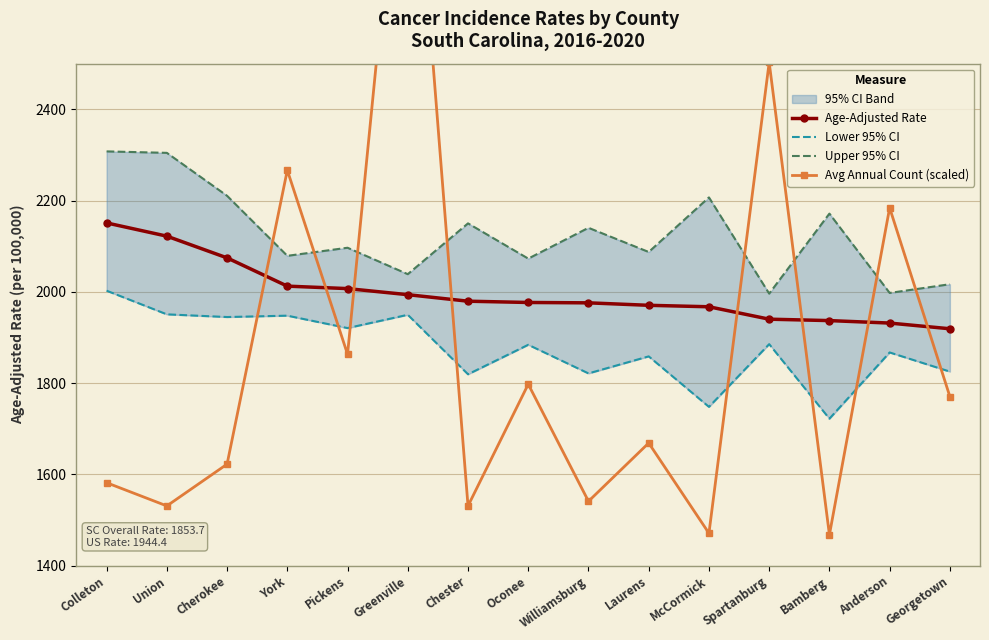

Reading left to right, transcribe all the data shown in this chart.

Age-Adjusted Rate: Colleton=2151.1	Union=2122.1	Cherokee=2074.5	York=2012.6	Pickens=2007.2	Greenville=1993.9	Chester=1979.6	Oconee=1976.8	Williamsburg=1976.0	Laurens=1970.6	McCormick=1967.4	Spartanburg=1940.2	Bamberg=1937.1	Anderson=1931.7	Georgetown=1919.2
Lower 95% CI: Colleton=2002.6	Union=1950.8	Cherokee=1944.9	York=1947.9	Pickens=1920.7	Greenville=1949.8	Chester=1819.5	Oconee=1884.1	Williamsburg=1821.4	Laurens=1858.7	McCormick=1748.1	Spartanburg=1885.5	Bamberg=1722.2	Anderson=1867.3	Georgetown=1825.3
Upper 95% CI: Colleton=2307.8	Union=2304.6	Cherokee=2210.5	York=2079.0	Pickens=2096.7	Greenville=2038.8	Chester=2150.1	Oconee=2072.9	Williamsburg=2140.4	Laurens=2087.4	McCormick=2207.0	Spartanburg=1996.2	Bamberg=2171.5	Anderson=1997.7	Georgetown=2016.8
Avg Annual Count (scaled): Colleton=1581.9	Union=1531.1	Cherokee=1622.6	York=2266.7	Pickens=1863.3	Greenville=3200.0	Chester=1531.1	Oconee=1797.7	Williamsburg=1541.2	Laurens=1668.9	McCormick=1471.2	Spartanburg=2502.8	Bamberg=1467.8	Anderson=2184.2	Georgetown=1770.6